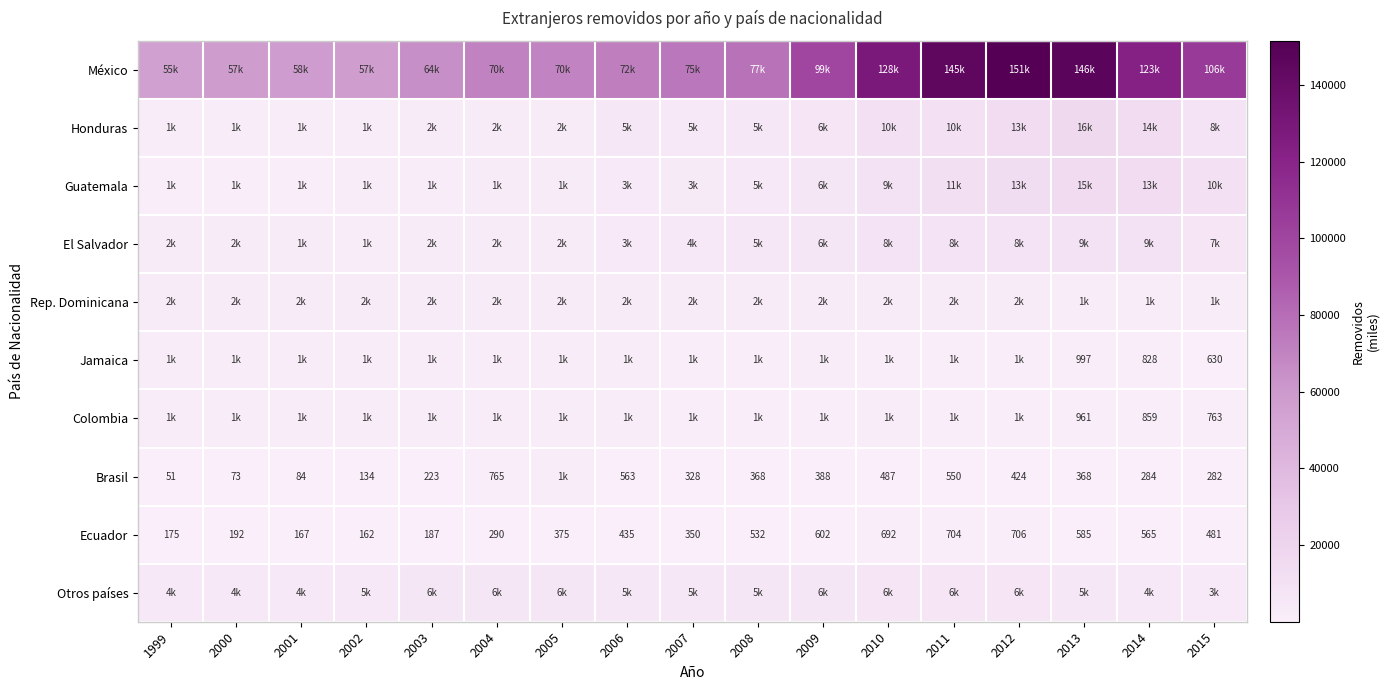

The value of Ecuador at 2010 is 692. True or false?

True